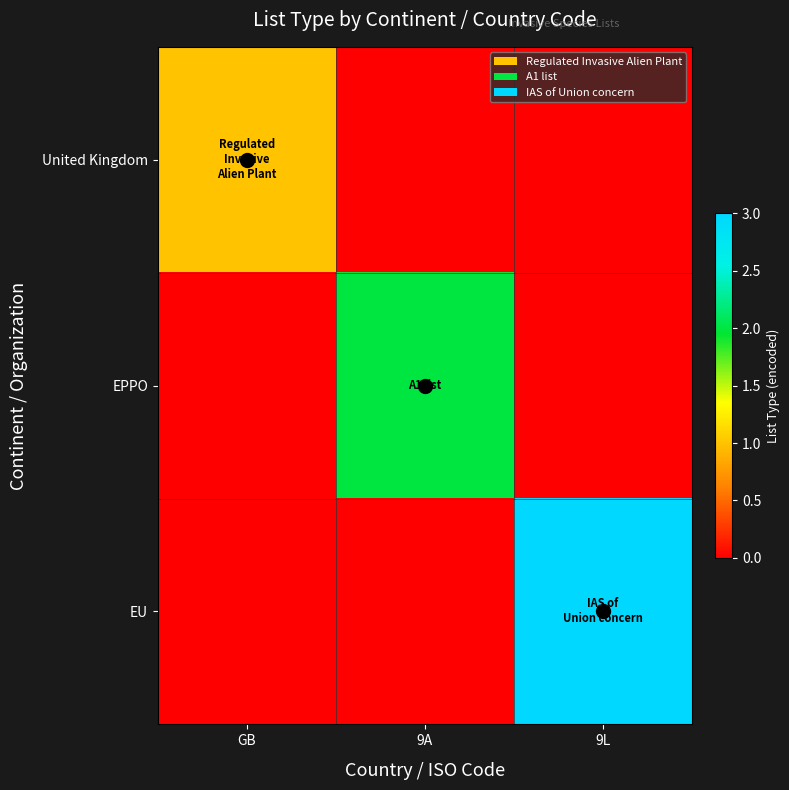

Which category has the lowest value across all series?

9A